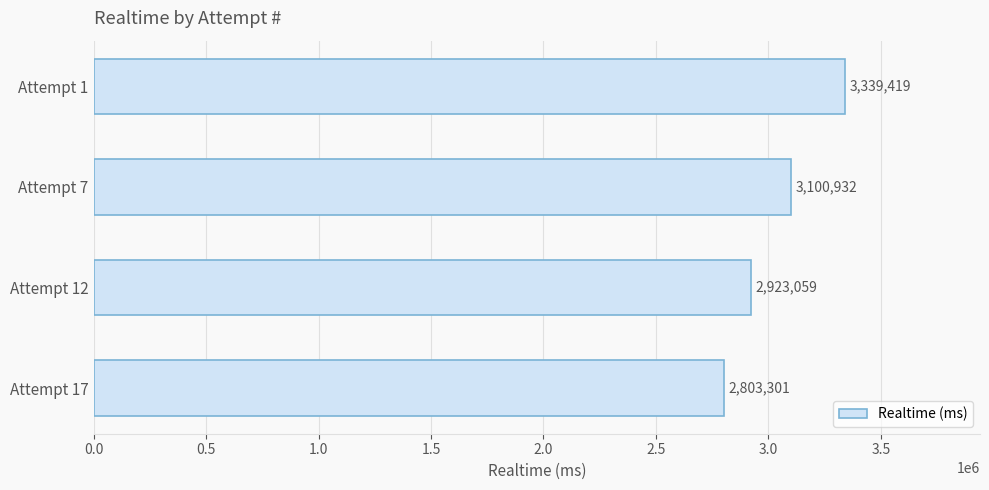

Rank the categories by value from lowest to highest.

Attempt 17, Attempt 12, Attempt 7, Attempt 1